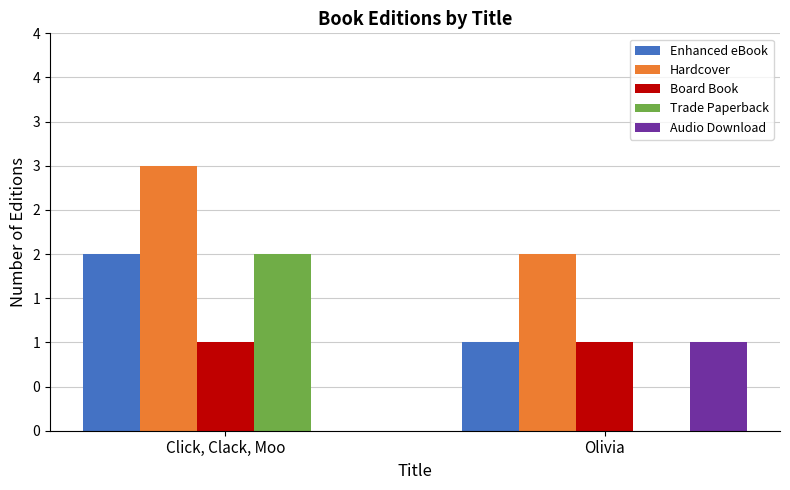

What position from the left is Click, Clack, Moo?

1